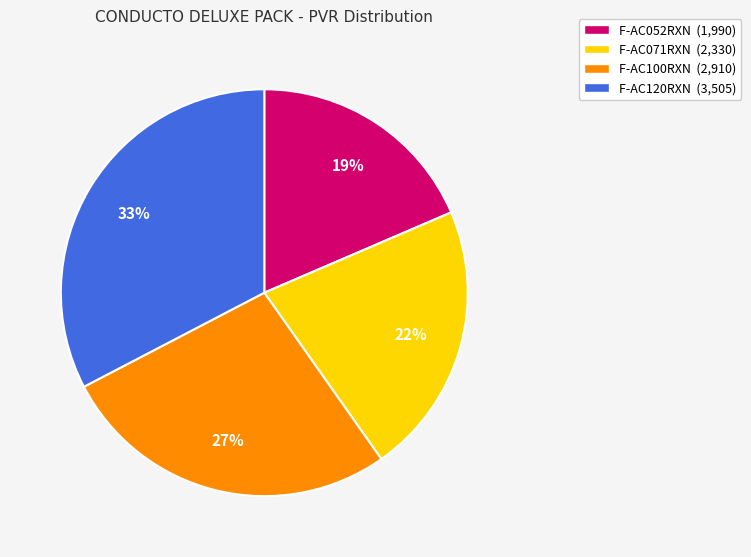

Which category has the biggest portion of the pie?

F-AC120RXN